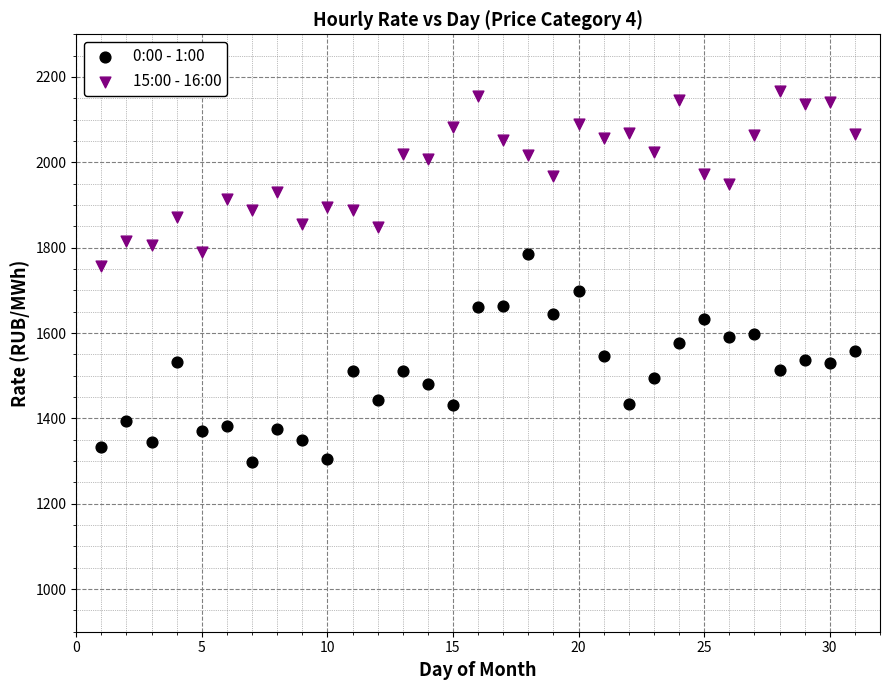

Across all data points, what is the range of X values (max minus min)?

30.0